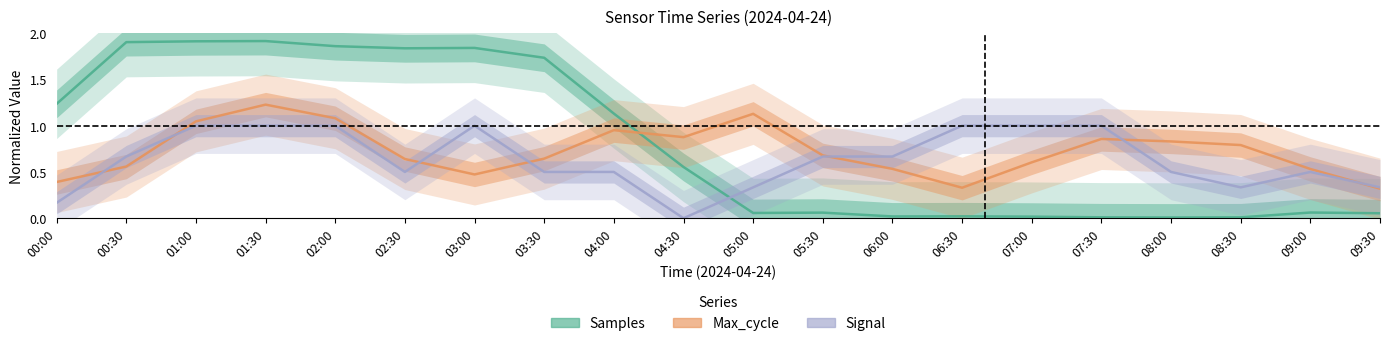

Between 05:30 and 09:30, which is larger?

05:30